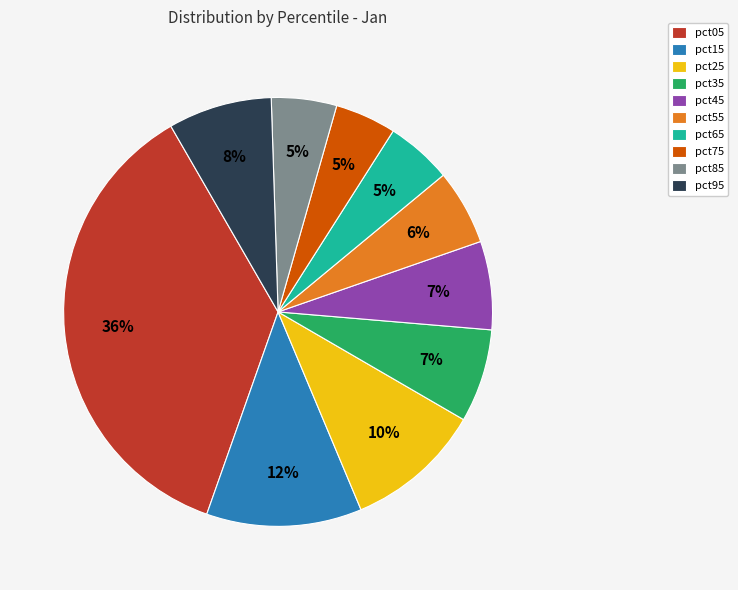

Between pct85 and pct15, which is larger?

pct15